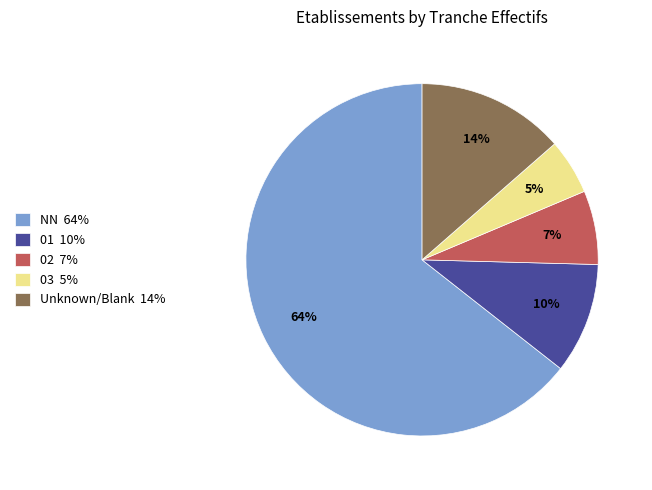

Which slice is the largest?

NN 64%